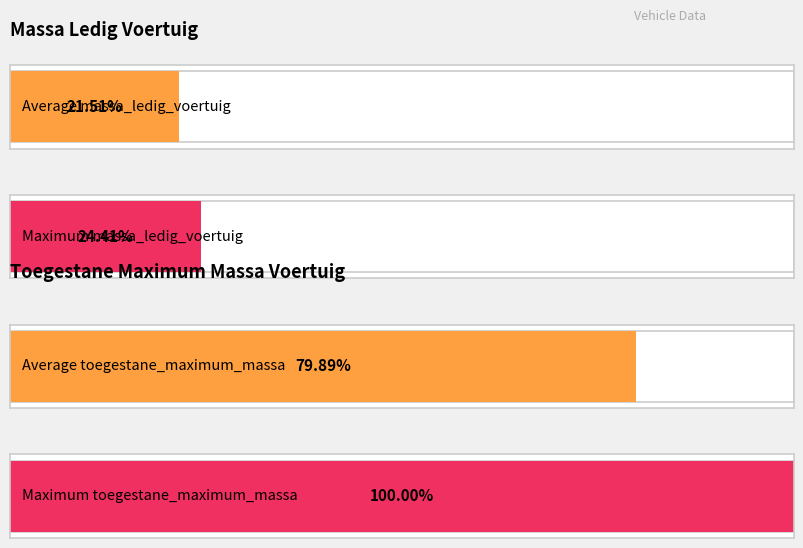

Rank the series by their average value, from highest to lowest.

toegestane_maximum_massa_voertuig, massa_ledig_voertuig